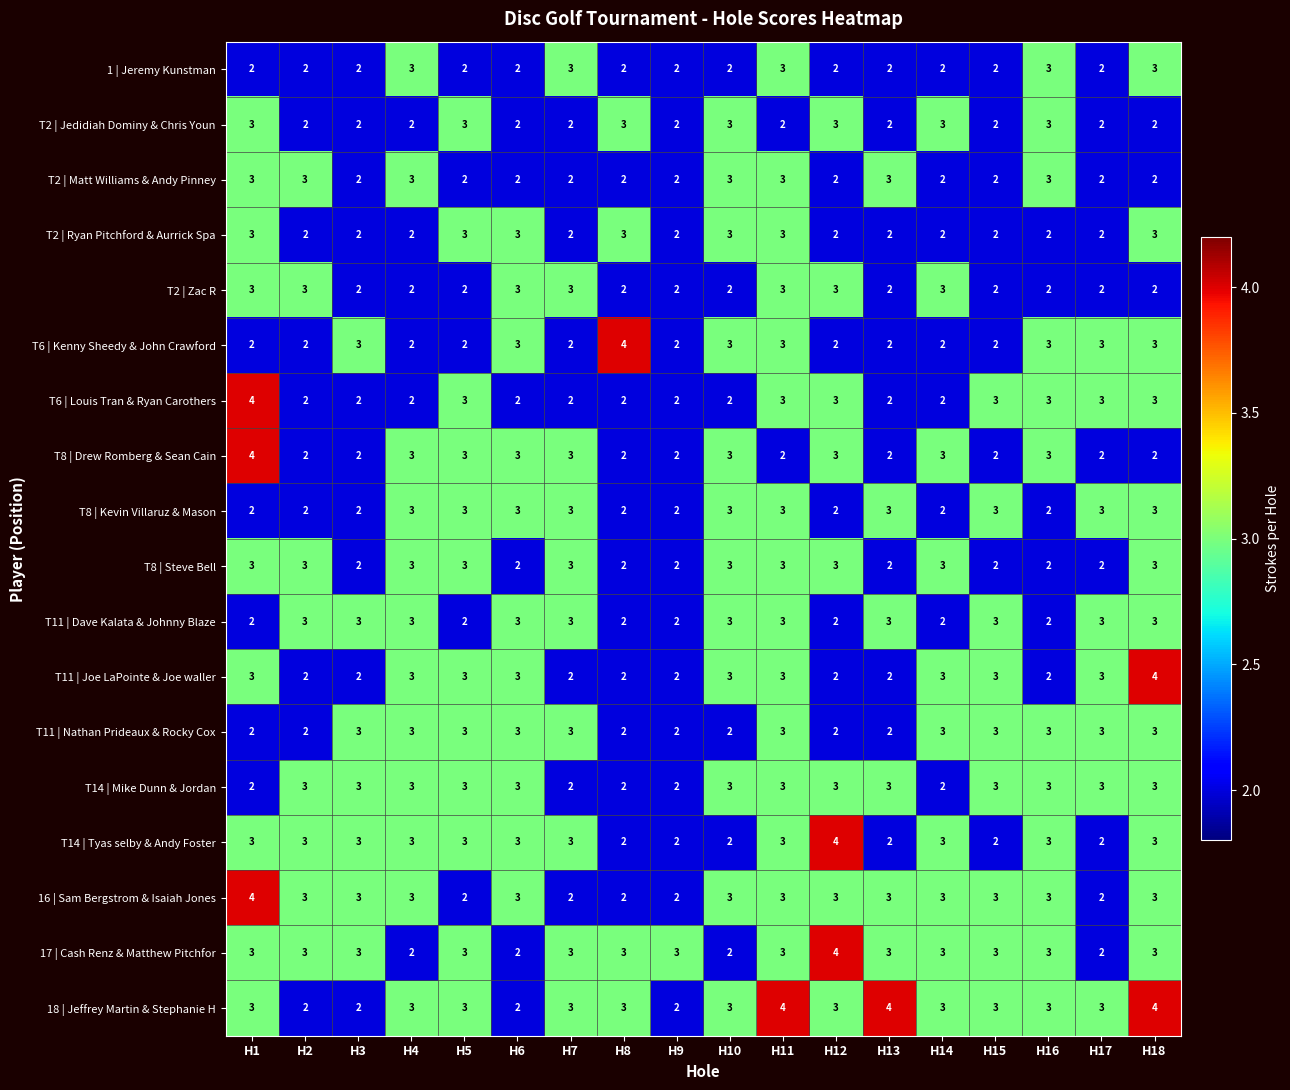

Is the value of T14 | Tyas selby & Andy Foster at H7 greater than the value of T2 | Ryan Pitchford & Aurrick Spa at H2?

Yes